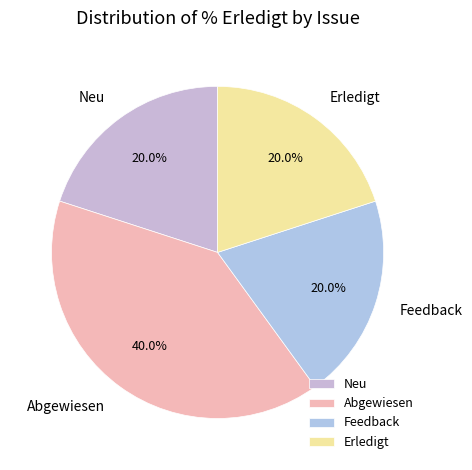

Is Abgewiesen the majority of the pie?

No